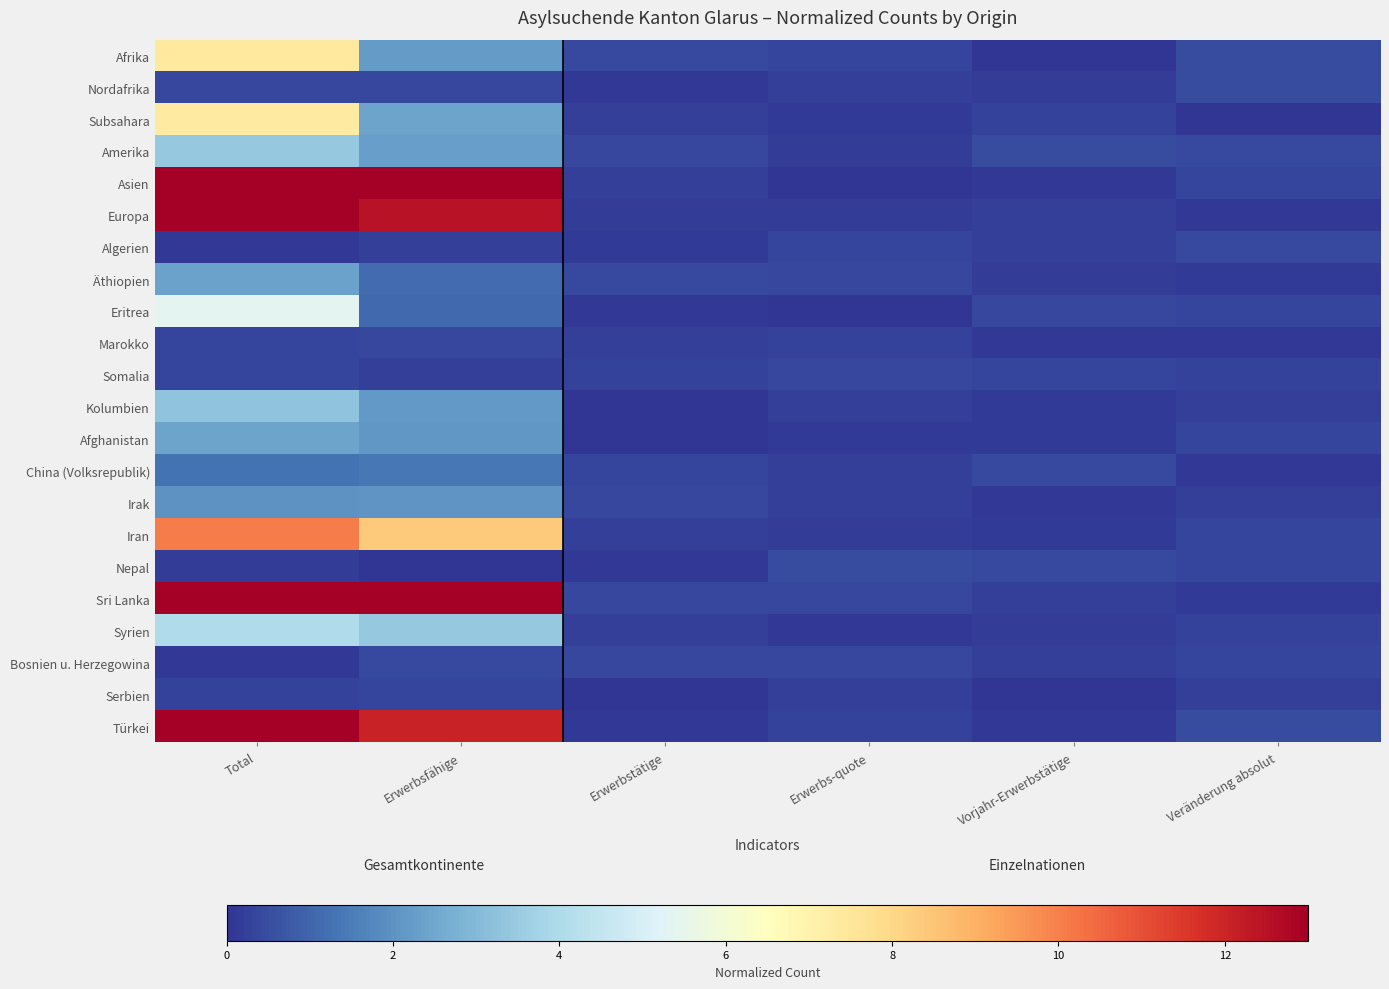

Which label corresponds to the smallest value in the chart?

Erwerbs-quote